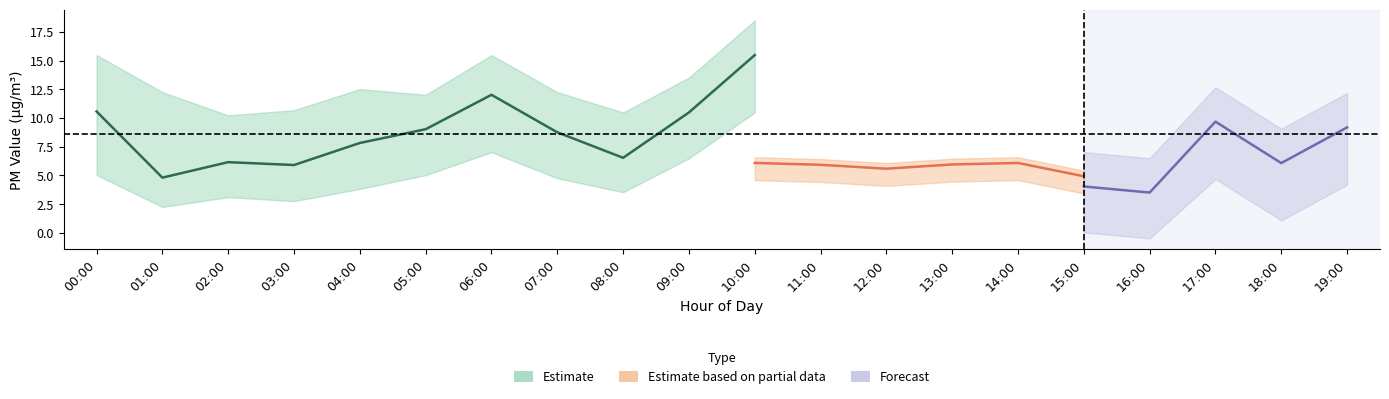

At which category does P1_upper reach its first local peak?

04:00